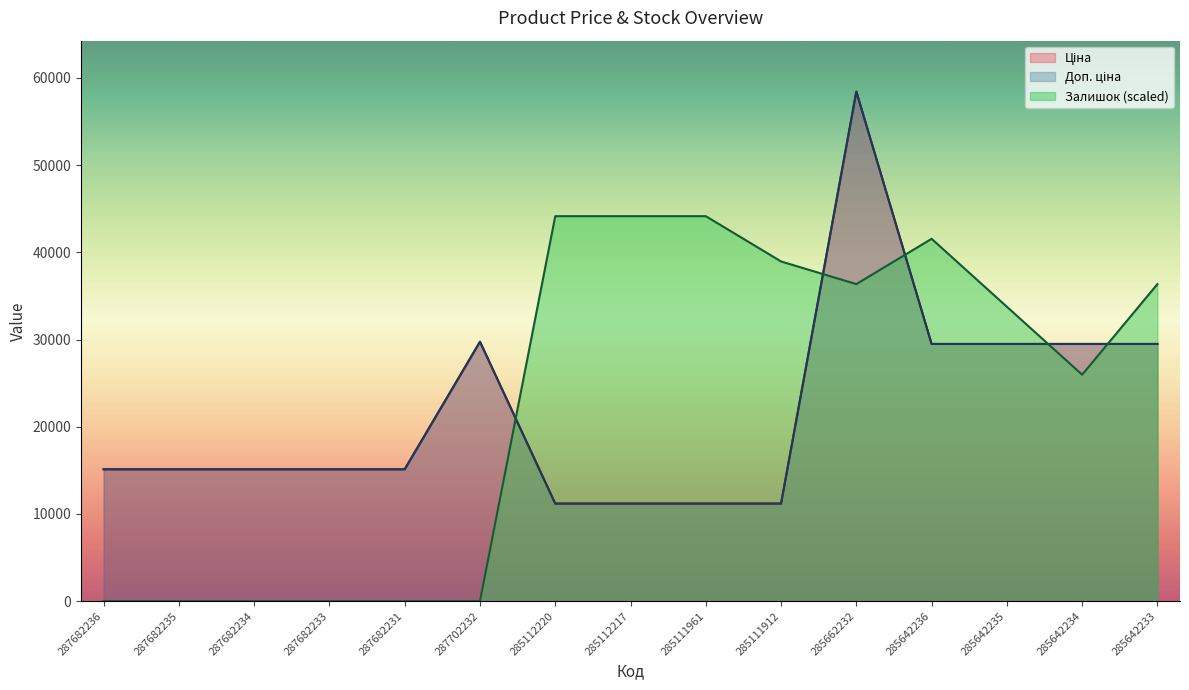

The Доп. ціна series shows 42351.2 at 285642234. True or false?

False